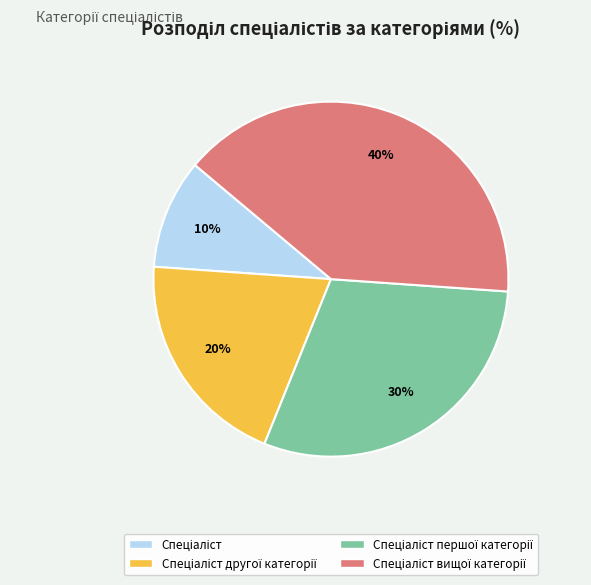

How many segments does this pie chart have?

4